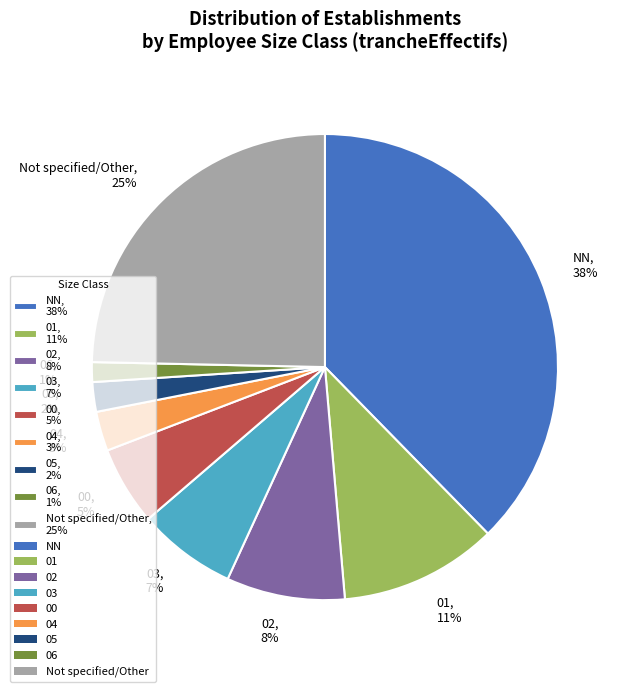

To the nearest percent, what is the combined percentage of Not specified/Other, 25% and 03, 7%?

32%